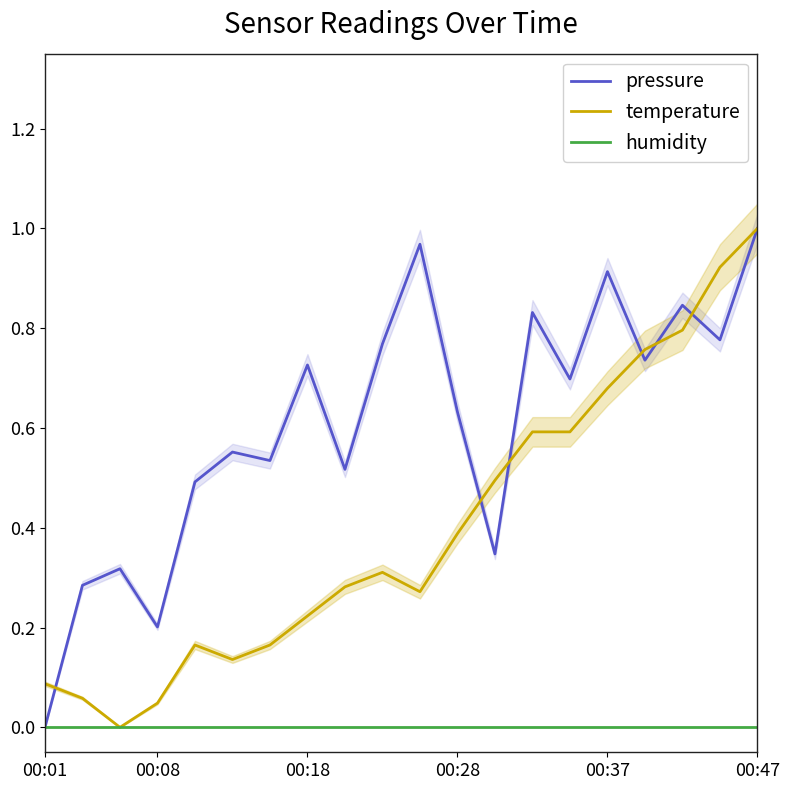

What is the approximate value of pressure at 6?

0.5